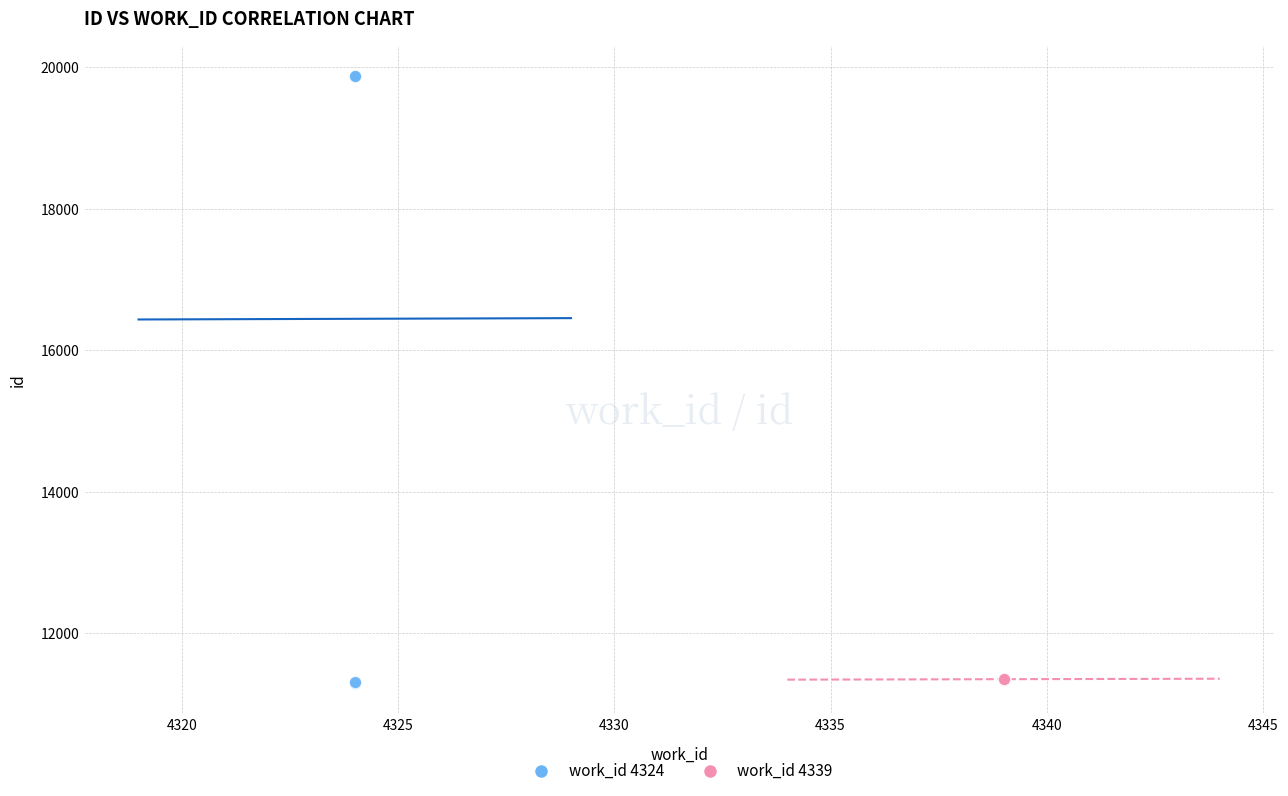

Which series has the largest Y range (max minus min)?

work_id 4324